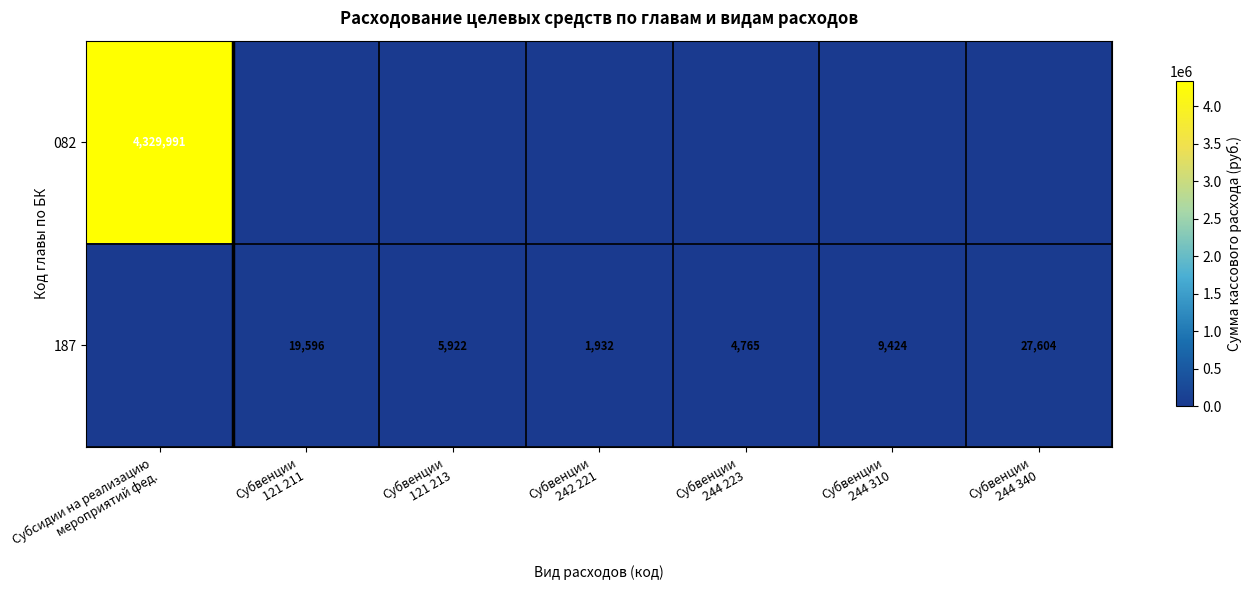

Where is 082 nearest to the value 2164995?

Субвенции 121 211